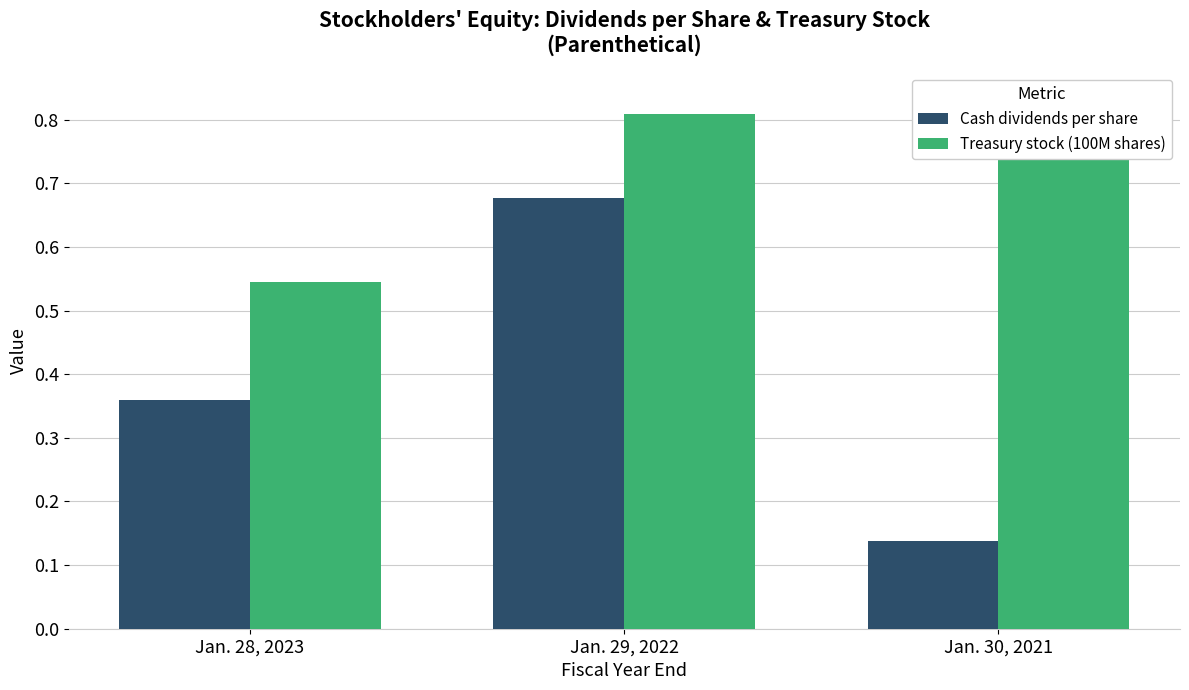

List the labels in order of Cash dividends per share value, largest first.

Jan. 29, 2022, Jan. 28, 2023, Jan. 30, 2021